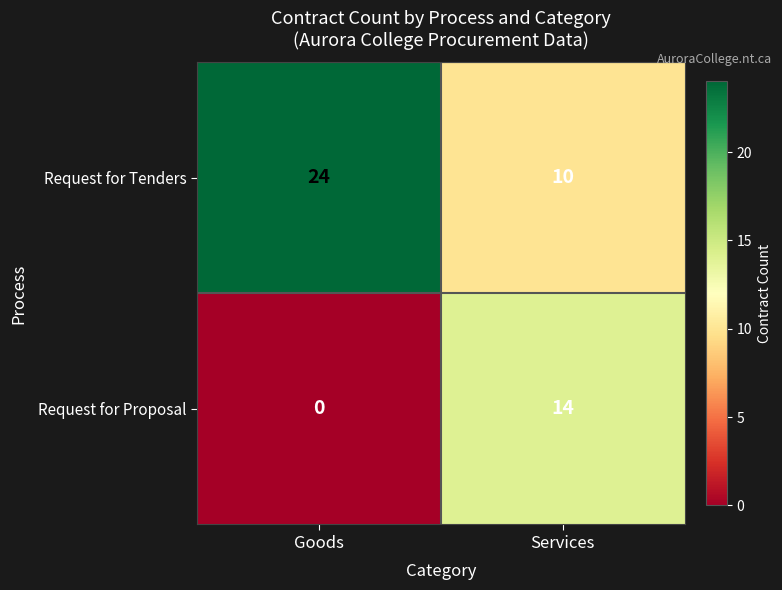

What is the difference between the Request for Tenders values at Goods and Services?

14